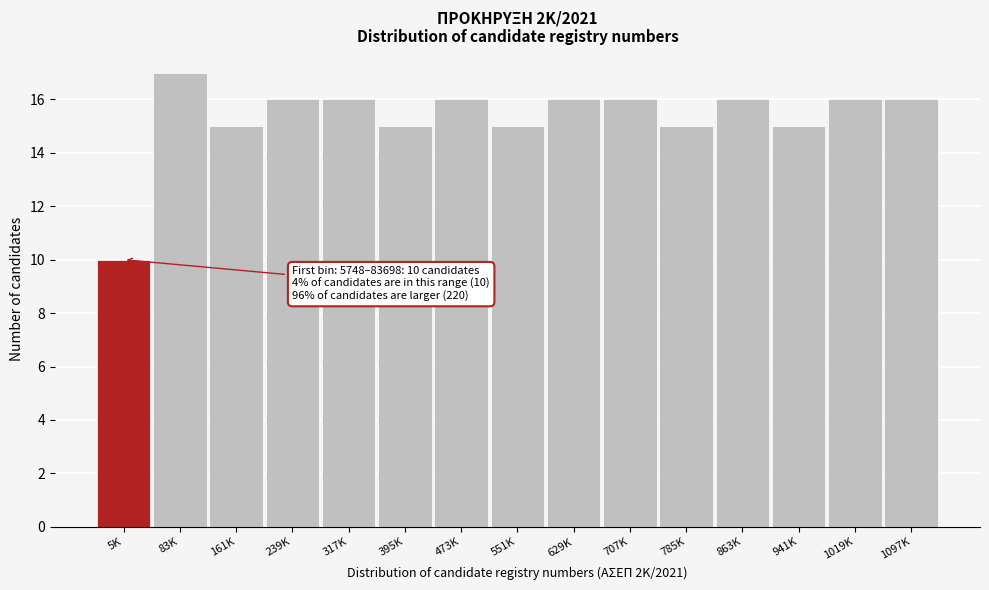

Reading right to left, extract all data points from this chart.

1097K=16	1019K=16	941K=15	863K=16	785K=15	707K=16	629K=16	551K=15	473K=16	395K=15	317K=16	239K=16	161K=15	83K=17	5K=10